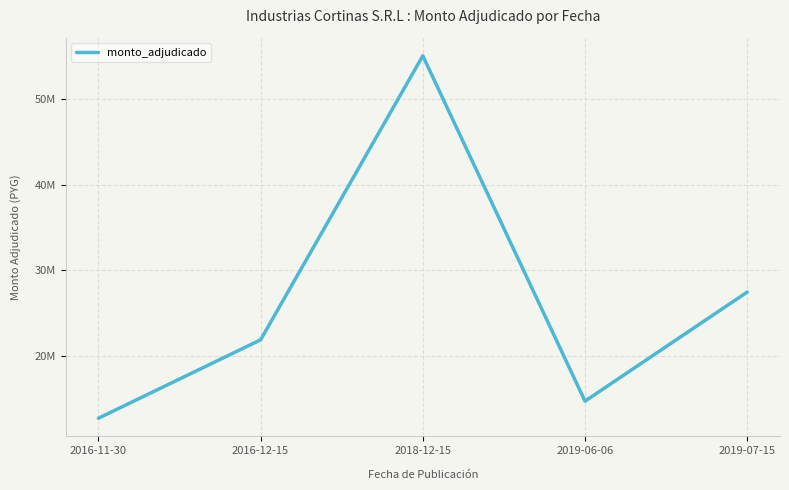

What is the minimum value shown in the chart?

12691952